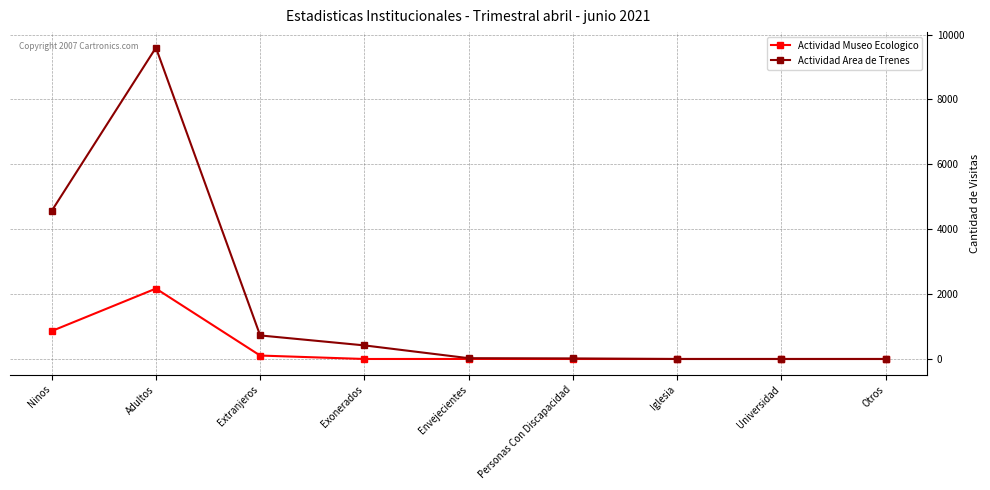

Count the number of data series in this chart.

2